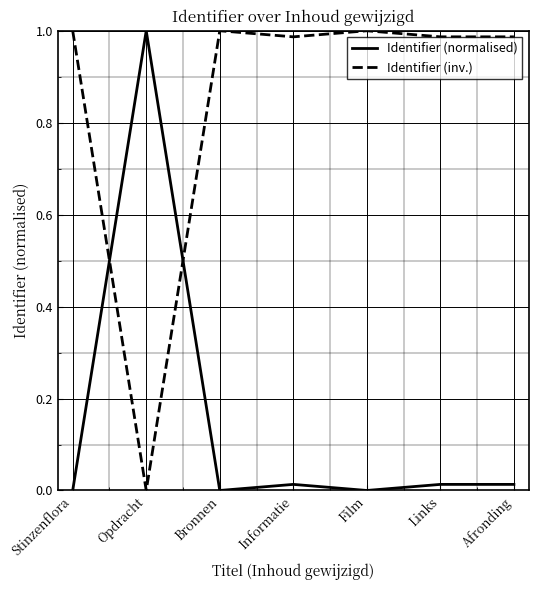

How many lines are shown in the chart?

2